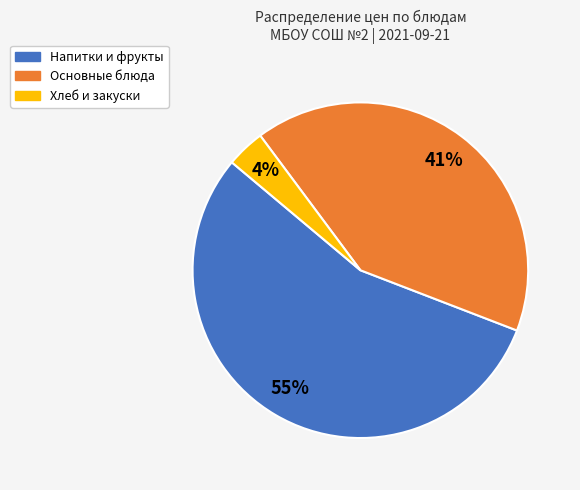

Approximately how many times larger is the value at Напитки и фрукты compared to Основные блюда?

1.3